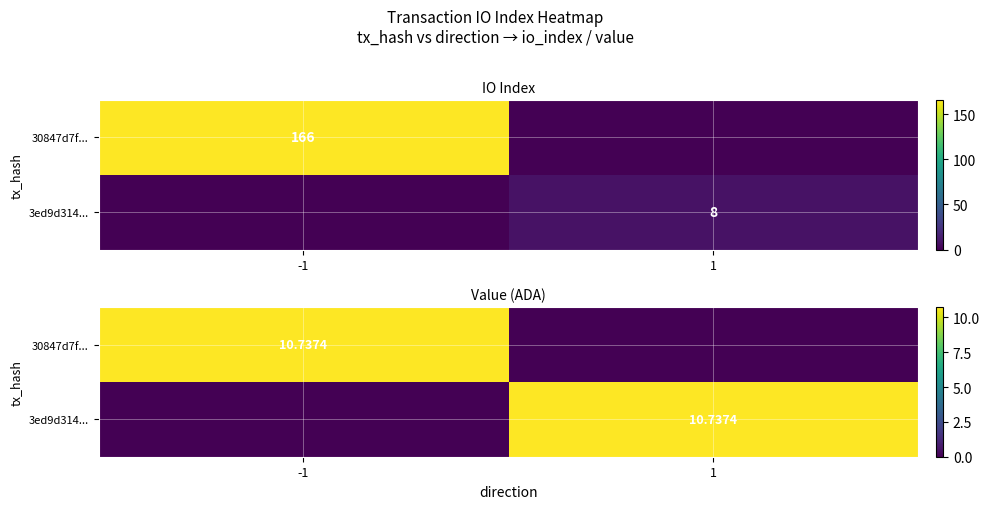

Where is 3ed9d314... nearest to the value 5?

-1